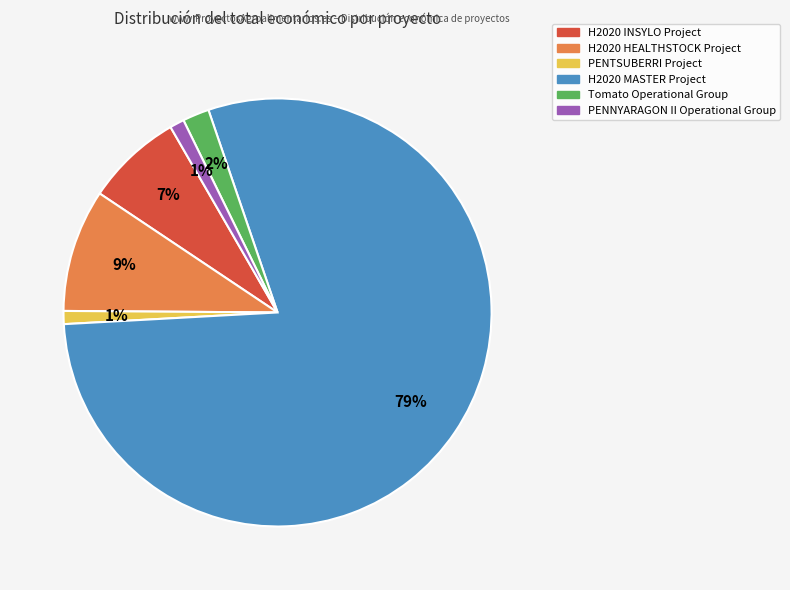

The H2020 HEALTHSTOCK Project slice represents 18% of the pie. True or false?

False